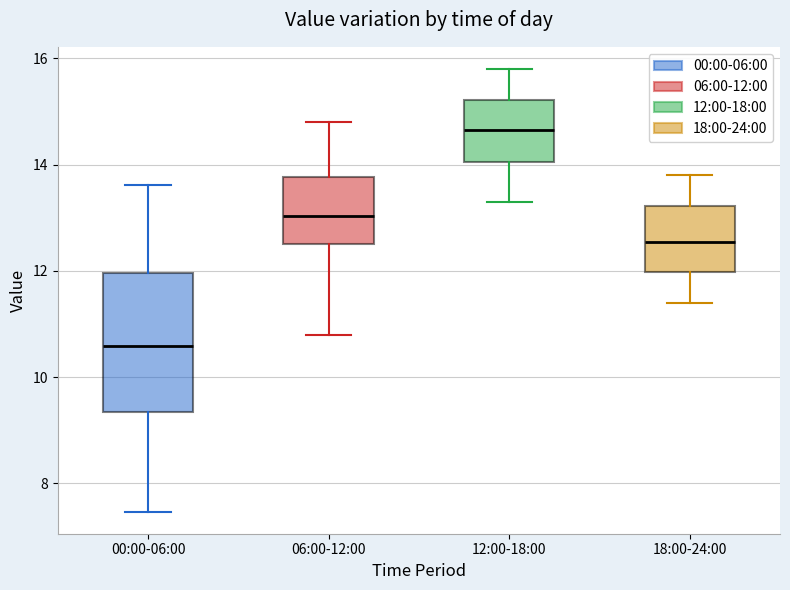

Reading left to right, transcribe this box plot: for each box, give where its median line is, the range the box spans, and where its two whiskers end, as read against the y-axis. The values are not printed on the chart, so give them approximately, as read against the axis.

00:00-06:00: median 10.6, box 9.4 to 12.0, whiskers 7.4 to 13.6
06:00-12:00: median 13.0, box 12.6 to 13.8, whiskers 10.8 to 14.8
12:00-18:00: median 14.6, box 14.0 to 15.2, whiskers 13.4 to 15.8
18:00-24:00: median 12.6, box 12.0 to 13.2, whiskers 11.4 to 13.8